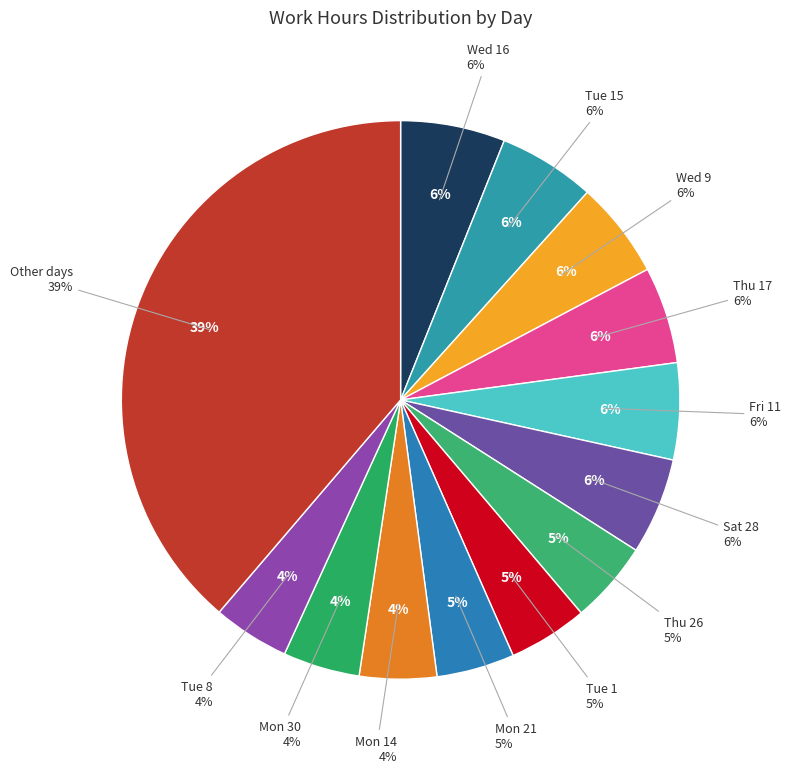

To the nearest percent, what percentage of the pie is Tue 8?

4%